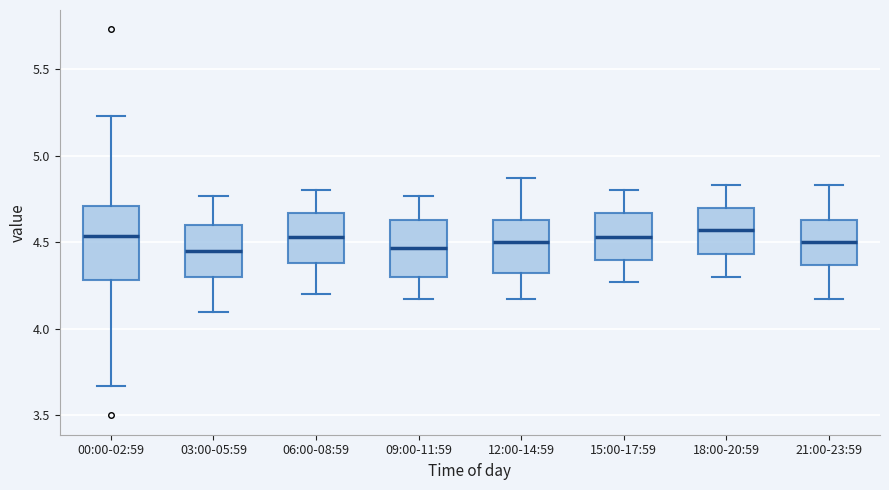

Reading left to right, read every box against the y-axis: the position of its median line, the range the box covers, and the ends of its whiskers. The values are not printed on the chart, so give them approximately, as read against the axis.

00:00-02:59: median 4.55, box 4.30 to 4.70, whiskers 3.65 to 5.25
03:00-05:59: median 4.45, box 4.30 to 4.60, whiskers 4.10 to 4.75
06:00-08:59: median 4.55, box 4.40 to 4.65, whiskers 4.20 to 4.80
09:00-11:59: median 4.45, box 4.30 to 4.65, whiskers 4.15 to 4.75
12:00-14:59: median 4.50, box 4.30 to 4.65, whiskers 4.15 to 4.85
15:00-17:59: median 4.55, box 4.40 to 4.65, whiskers 4.25 to 4.80
18:00-20:59: median 4.55, box 4.45 to 4.70, whiskers 4.30 to 4.85
21:00-23:59: median 4.50, box 4.35 to 4.65, whiskers 4.15 to 4.85